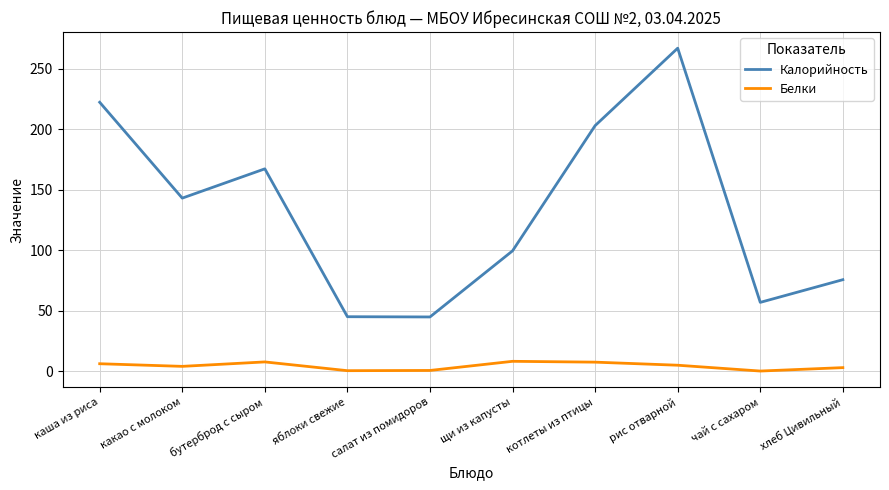

How many categories are shown in the chart?

10